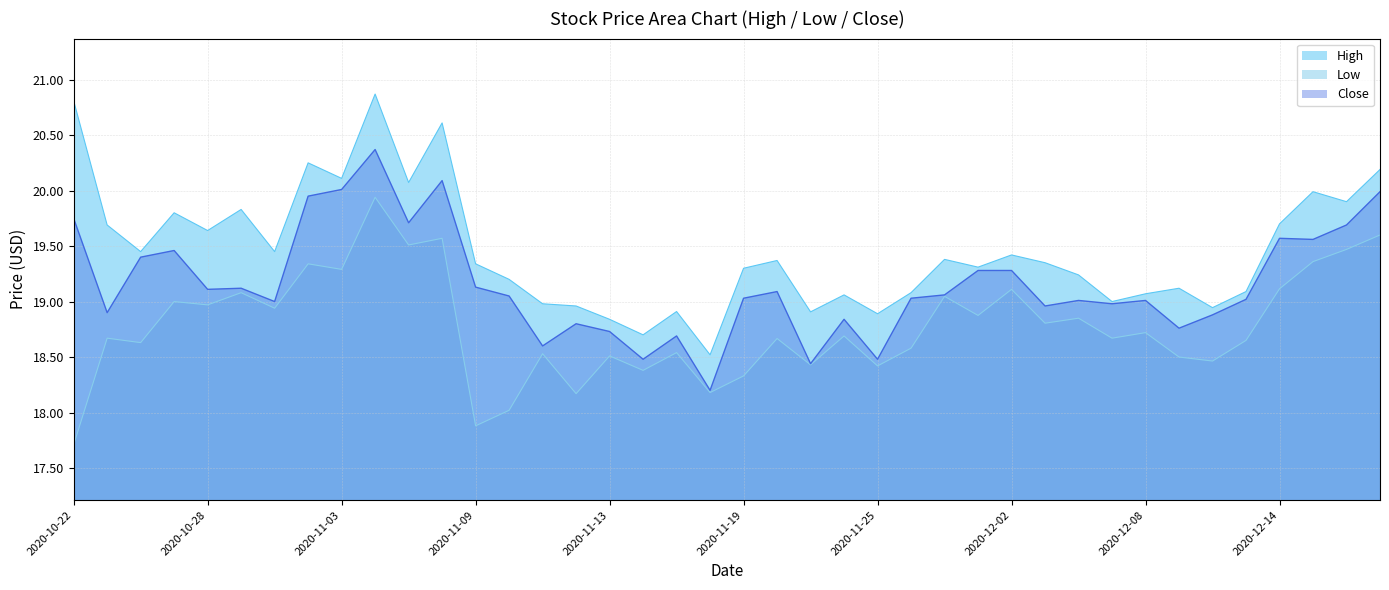

What is the difference between the highest and lowest values at 2020-11-25?

0.5